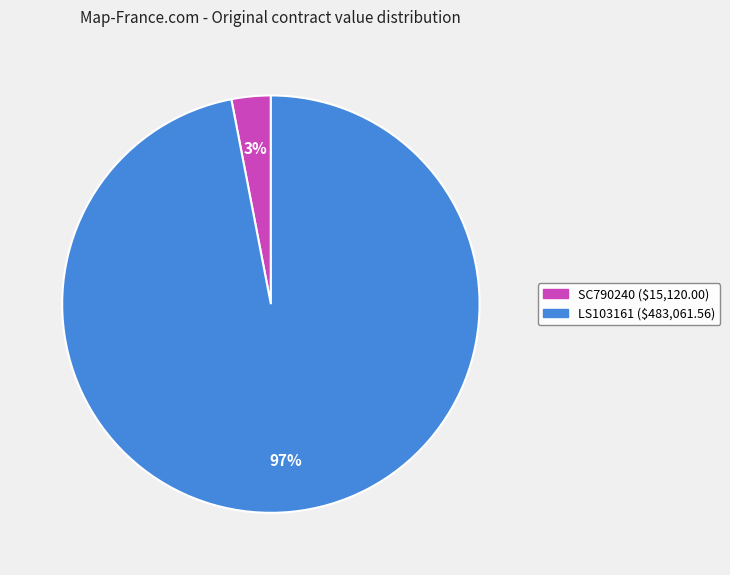

Which category has the smallest portion of the pie?

SC790240